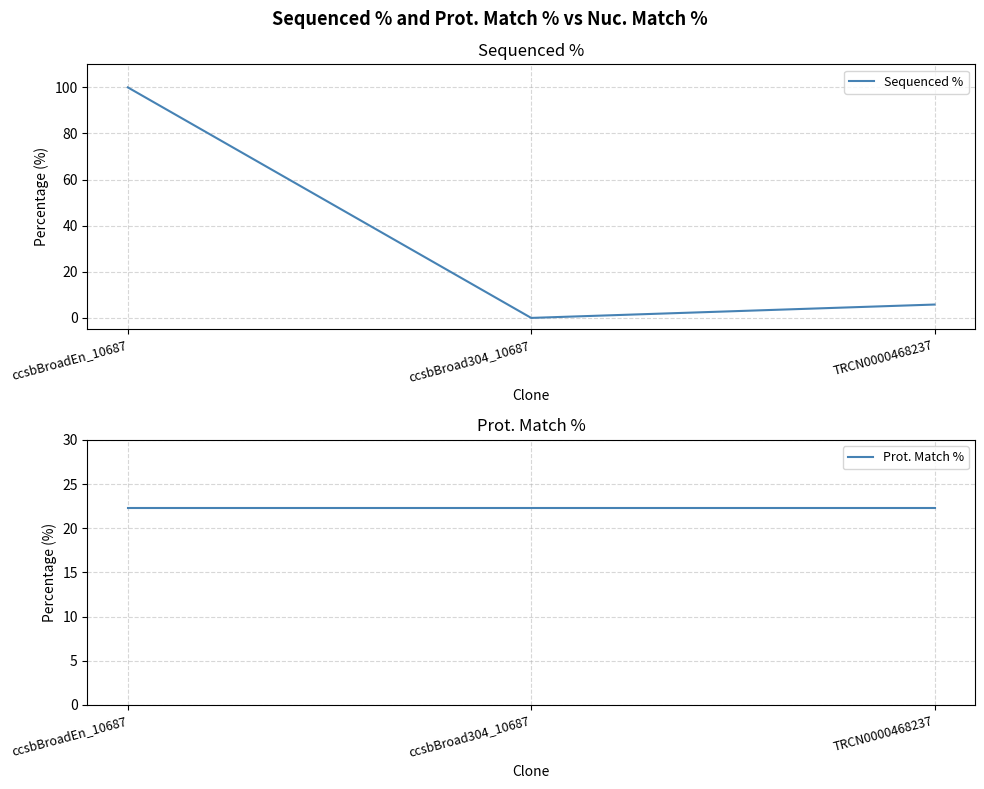

Which category has the lowest value in the Prot. Match % series?

ccsbBroadEn_10687